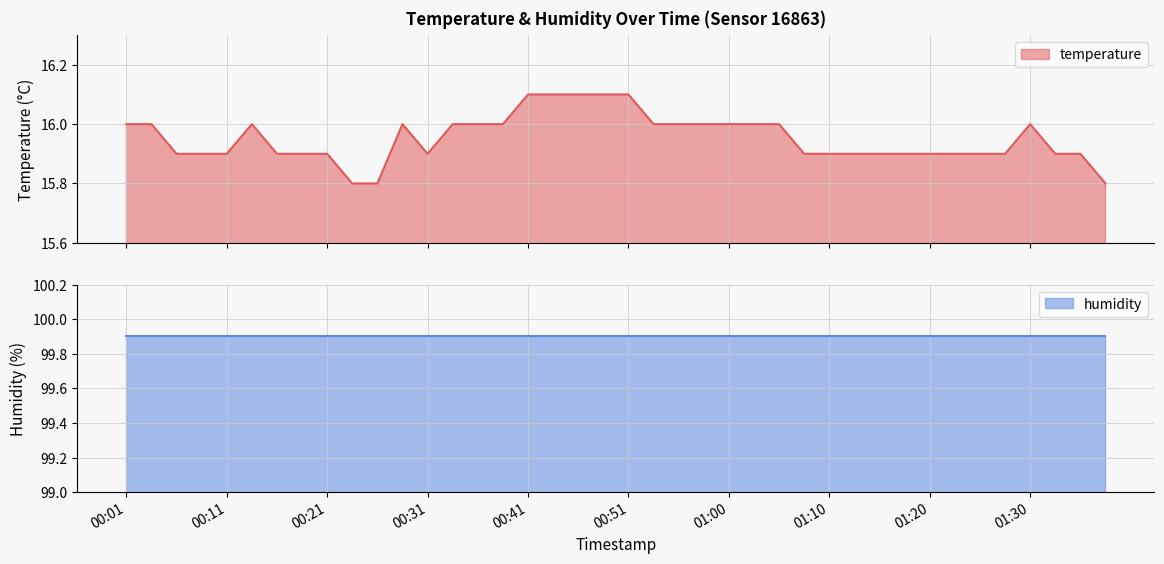

Reading left to right, what are all the values shown in this chart?

16.0	16.0	15.9	15.9	15.9	16.0	15.9	15.9	15.9	15.8	15.8	16.0	15.9	16.0	16.0	16.0	16.1	16.1	16.1	16.1	16.1	16.0	16.0	16.0	16.0	16.0	16.0	15.9	15.9	15.9	15.9	15.9	15.9	15.9	15.9	15.9	16.0	15.9	15.9	15.8